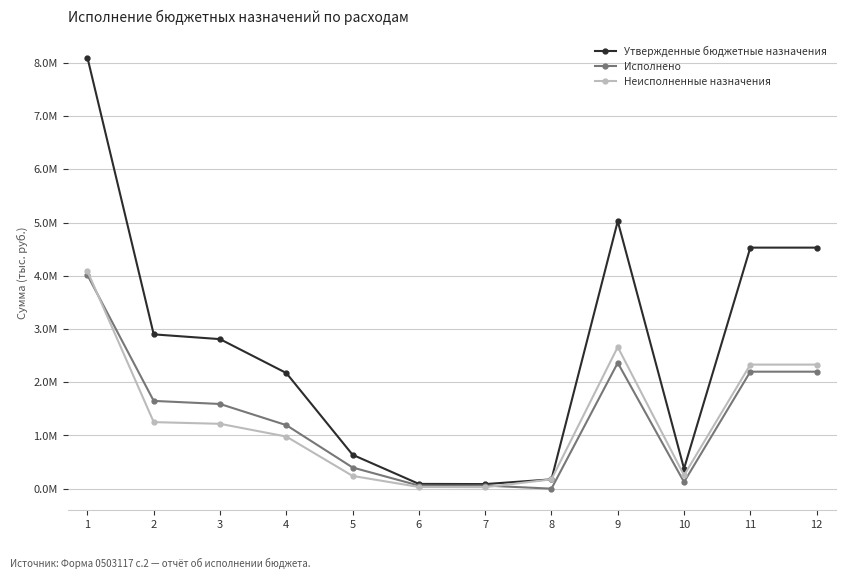

What are all the series names shown in the legend?

Утвержденные бюджетные назначения, Исполнено, Неисполненные назначения